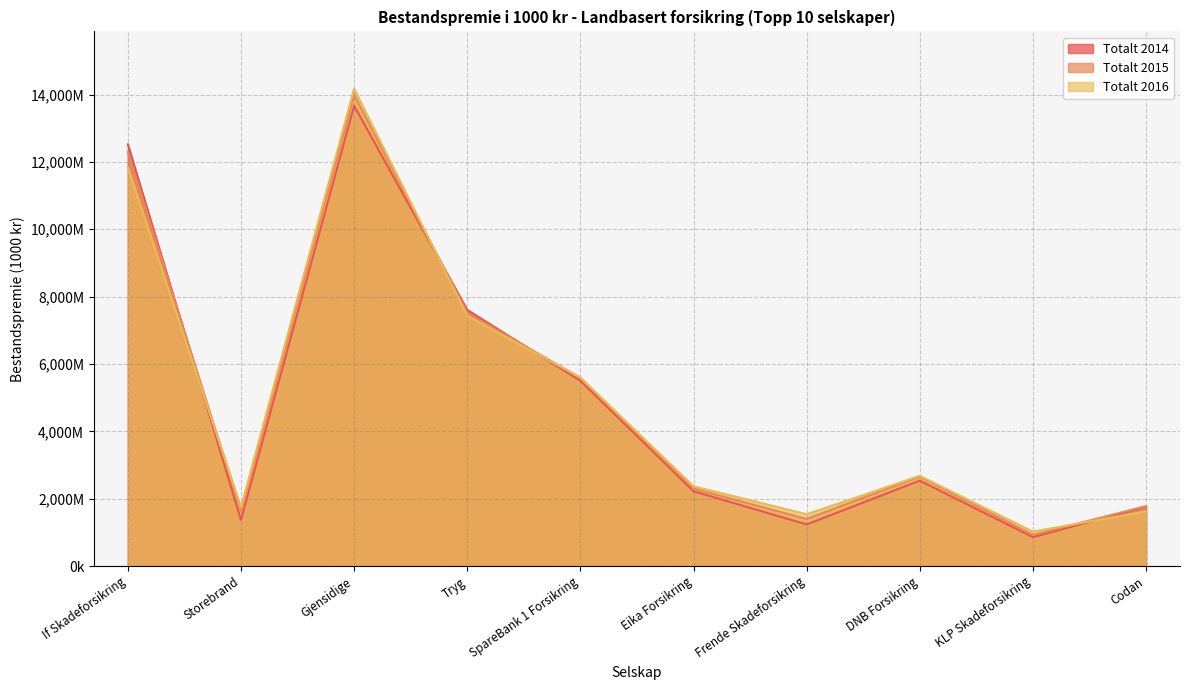

Where does the Totalt 2015 series first go above 2659561?

If Skadeforsikring